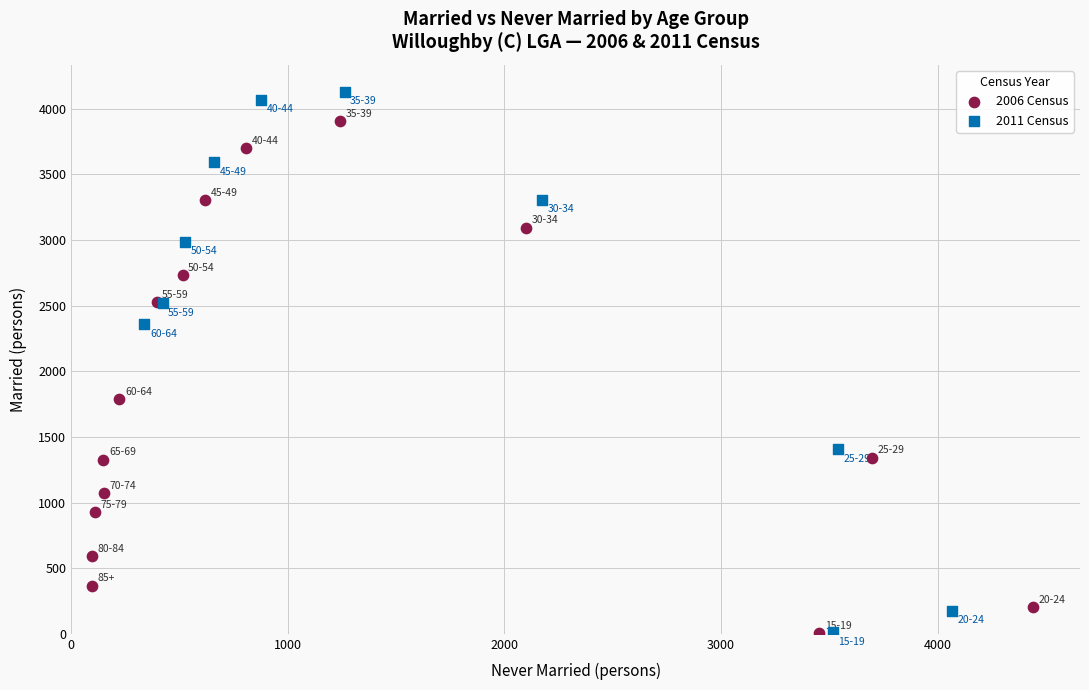

Which series reaches the maximum Y coordinate?

2011 Census